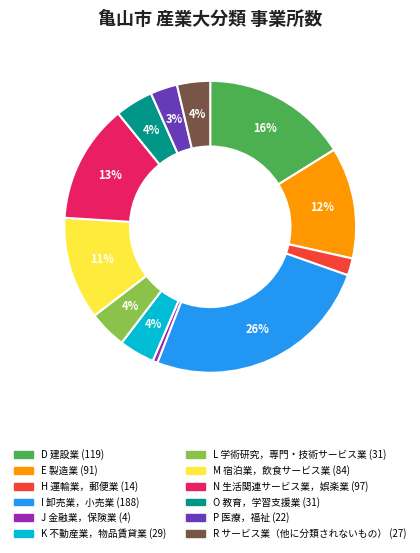

How many slices are in this pie chart?

12